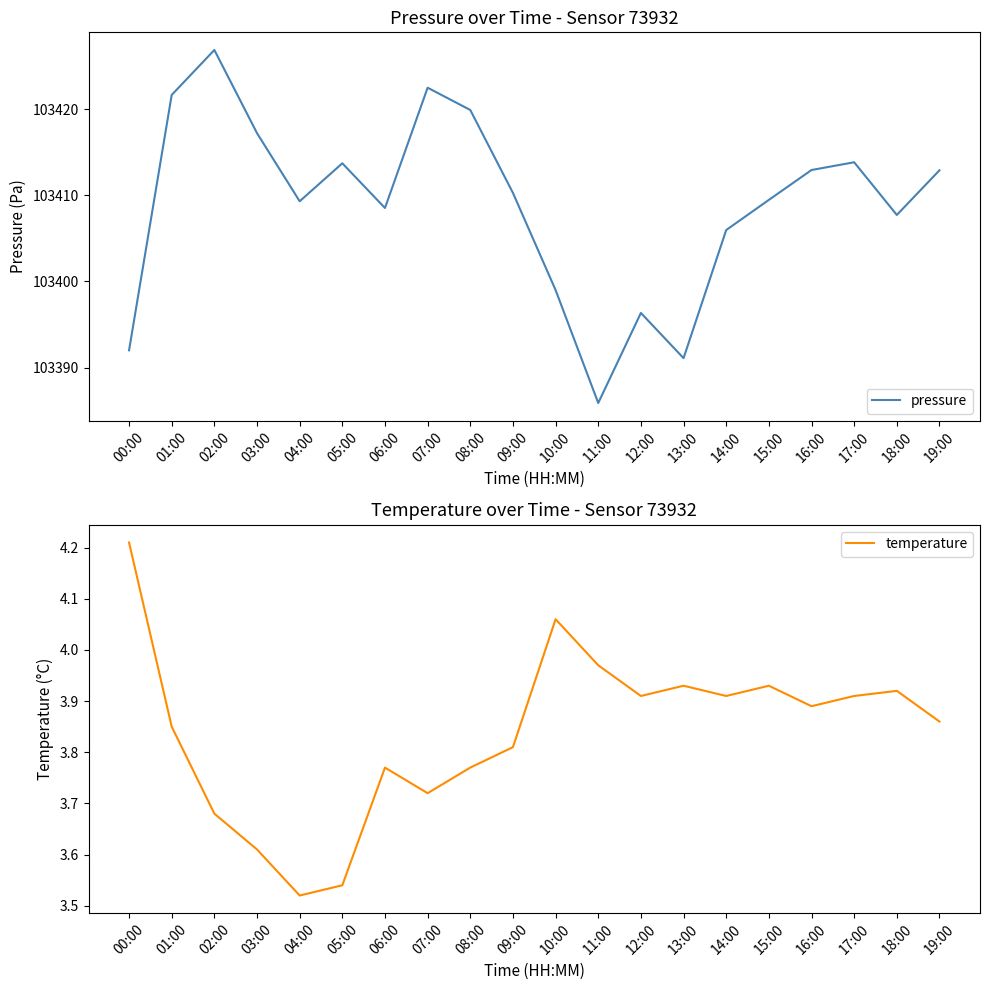

At which label is pressure closest to 103406?

14:00